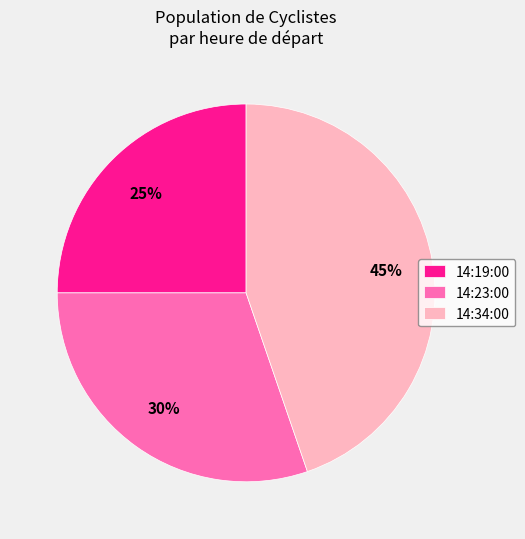

To the nearest percent, what is the combined percentage of 14:23:00 and 14:19:00?

55%